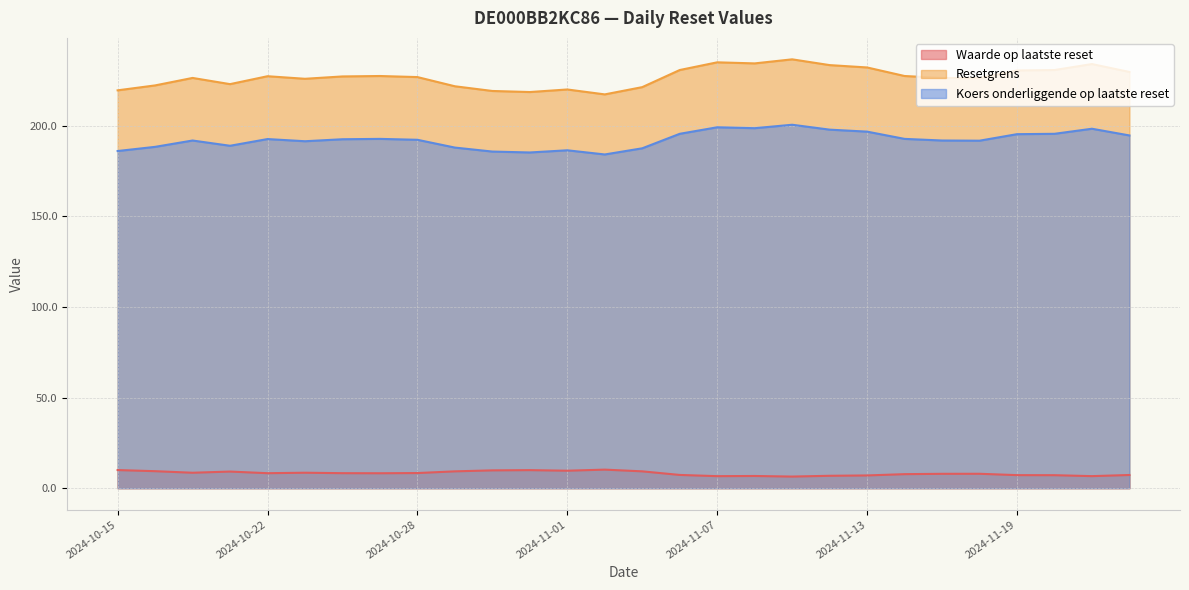

What is the sum of all Resetgrens values?

6353.2